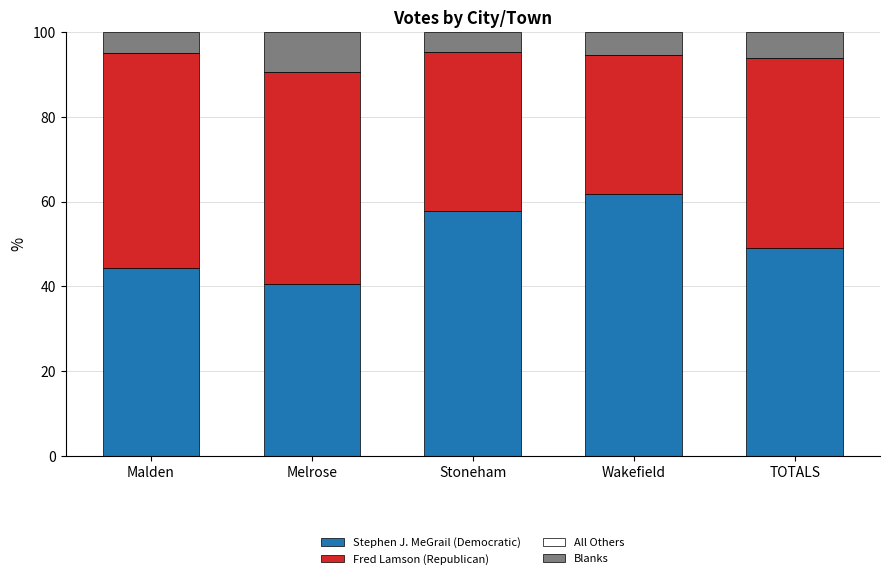

What is the total value across all series at Melrose?

100.0